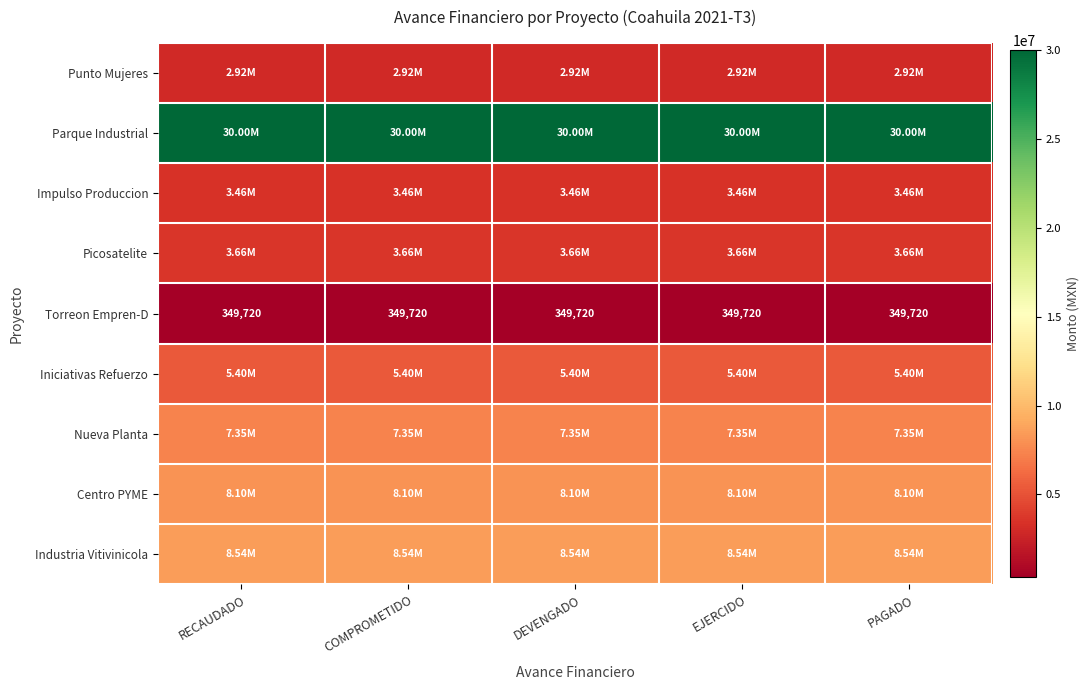

Between DEVENGADO and COMPROMETIDO, which is larger?

DEVENGADO